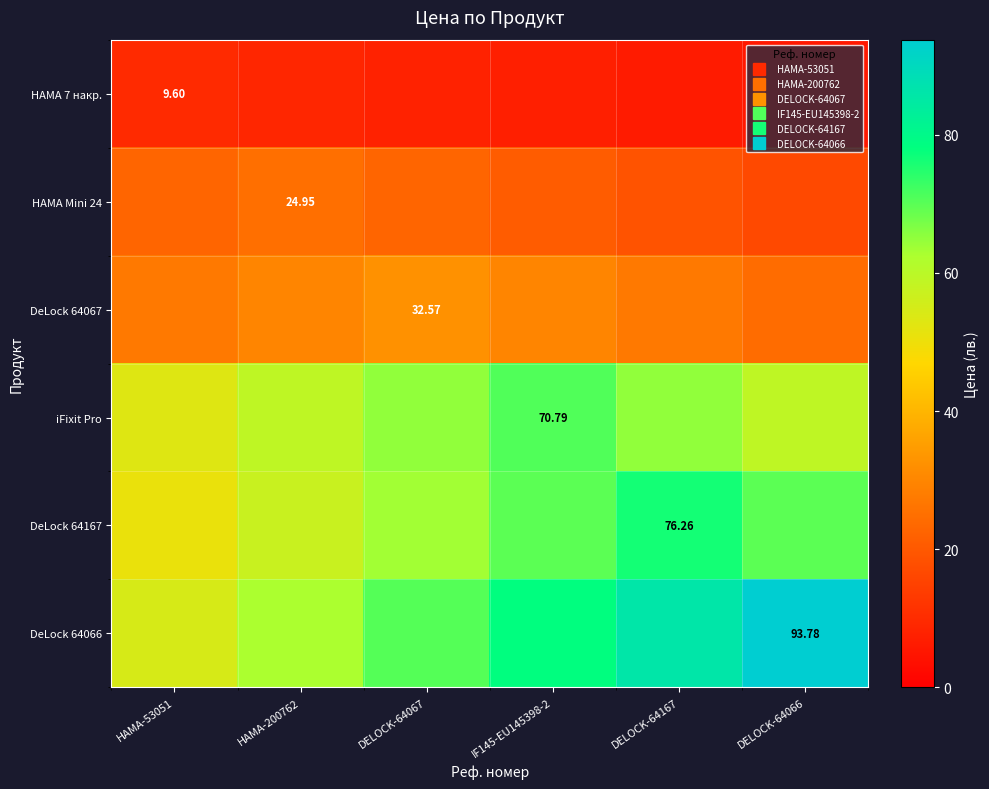

At which label does HAMA Mini 24 reach its peak?

HAMA-200762